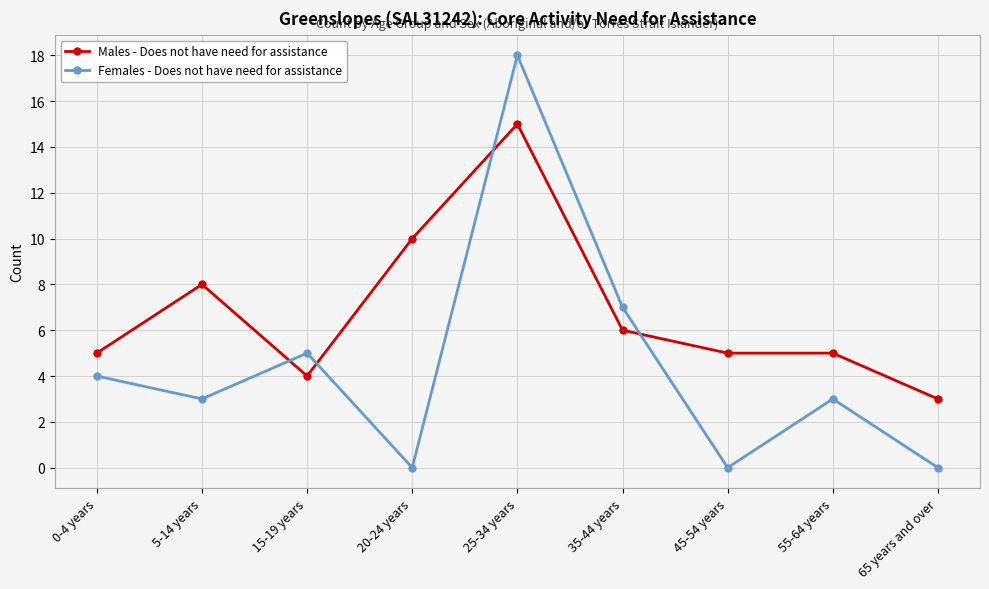

How many intersections are there between Females - Does not have need for assistance and Males - Does not have need for assistance?

4